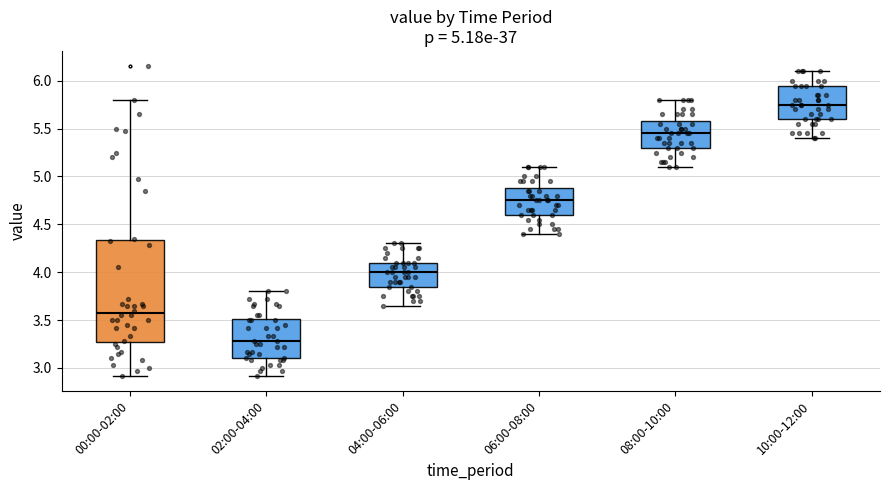

Which box has the lowest median line?

02:00-04:00